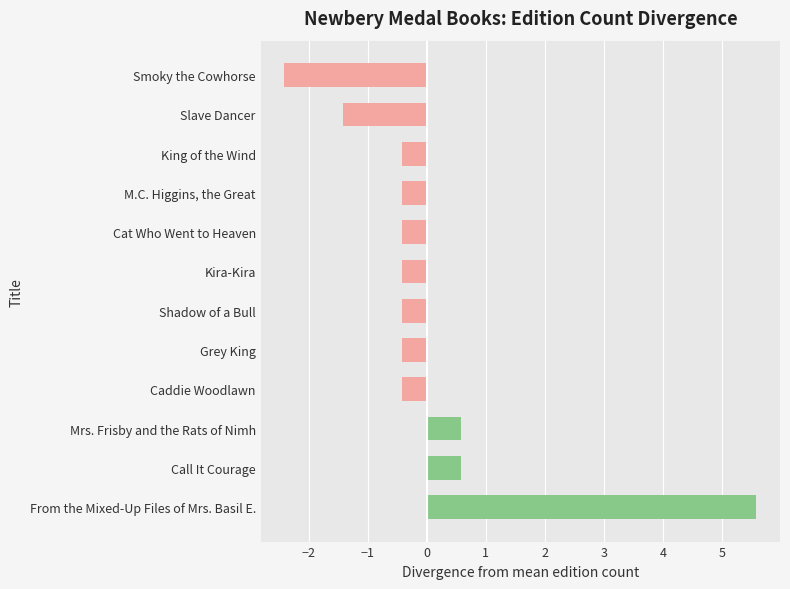

How many data points does each series have?

12